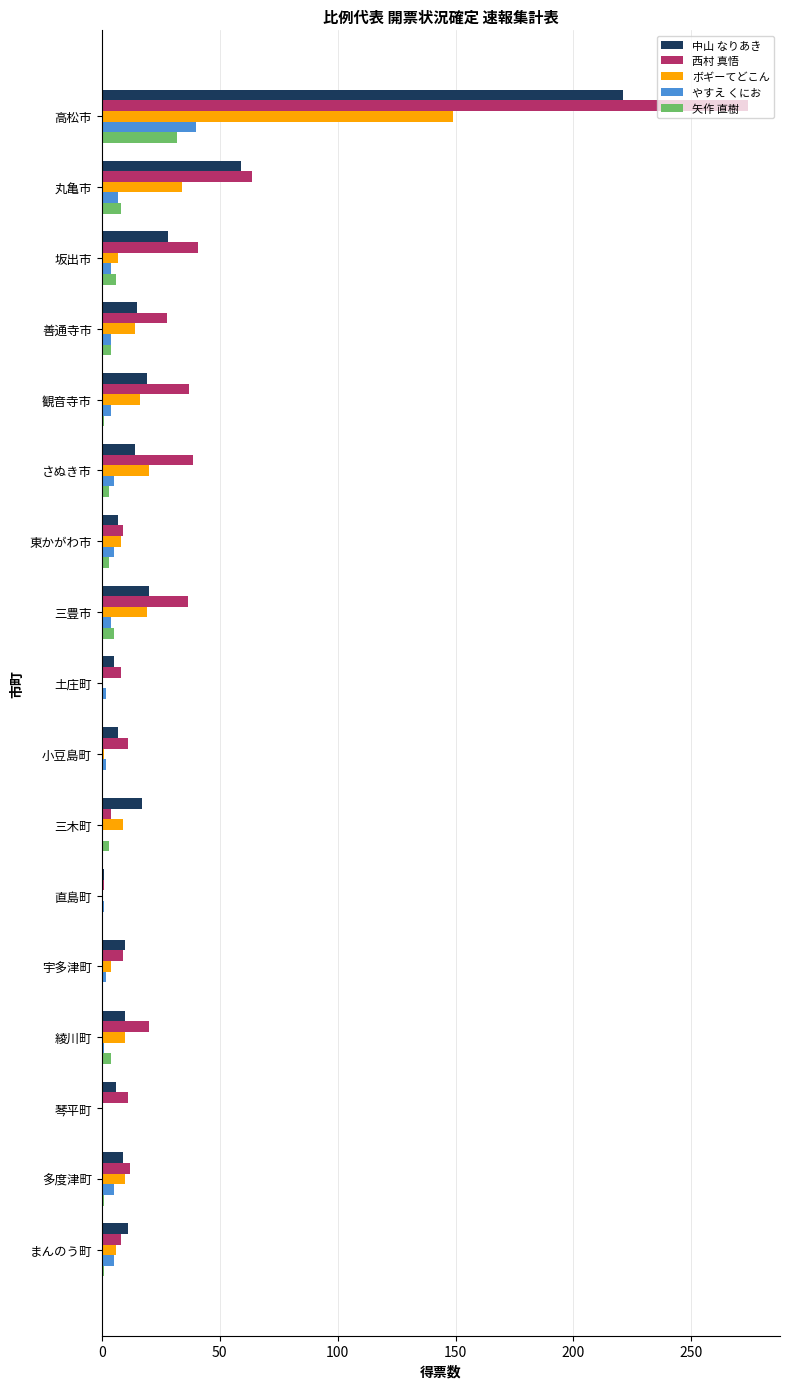

Between 丸亀市 and まんのう町, which series saw the biggest shift?

西村 真悟